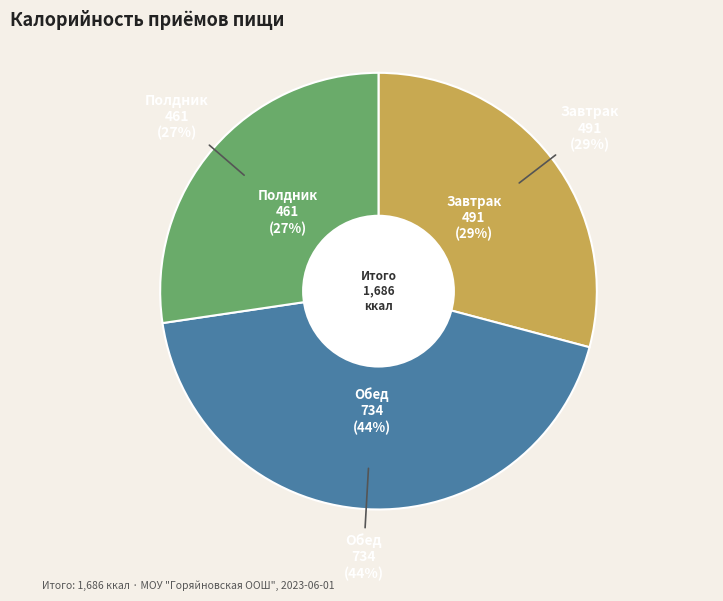

Rank the categories by value from highest to lowest.

Обед, Завтрак, Полдник